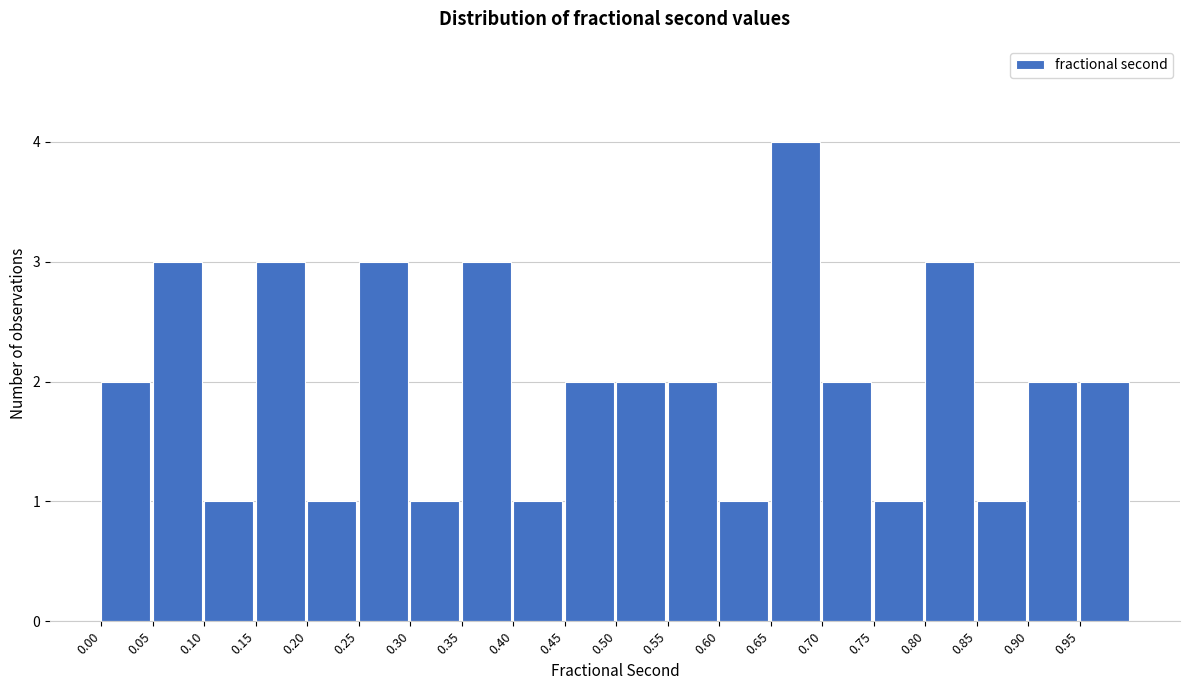

Over which range of the x-axis is the bar tallest?

0.65 to 0.70